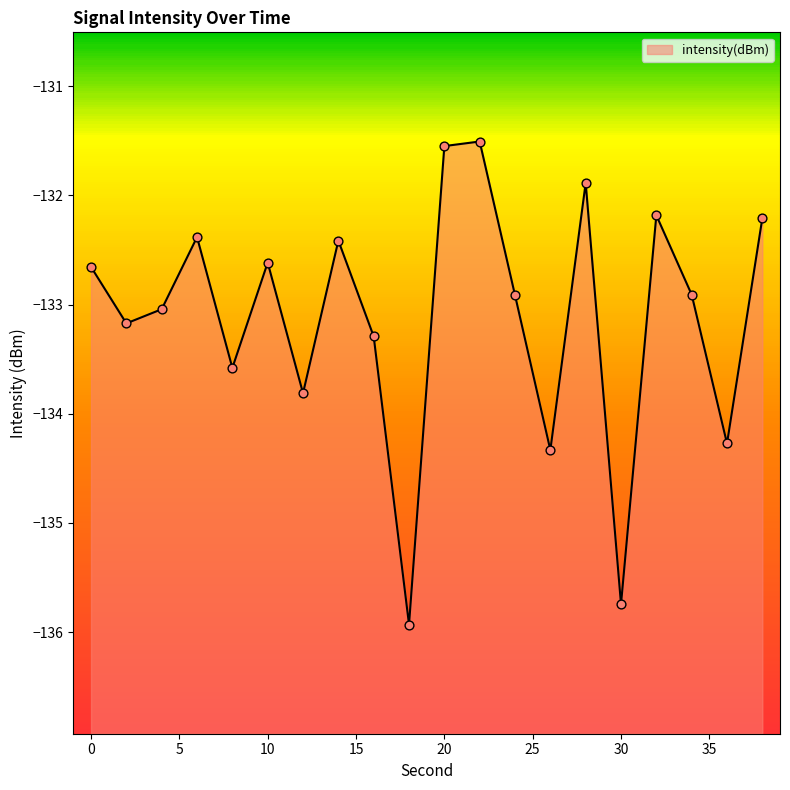

Between 28 and 34, which is larger?

28